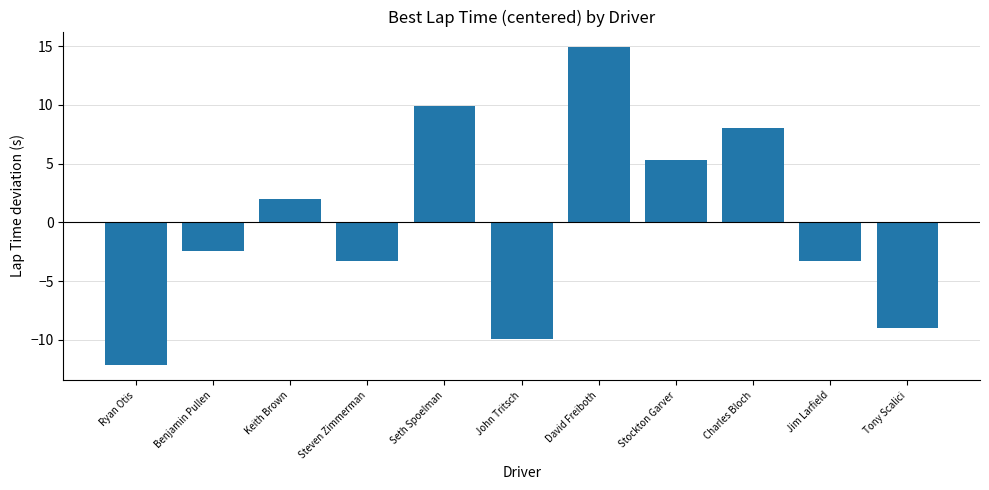

What is the difference between the values at Jim Larfield and Stockton Garver?

8.6